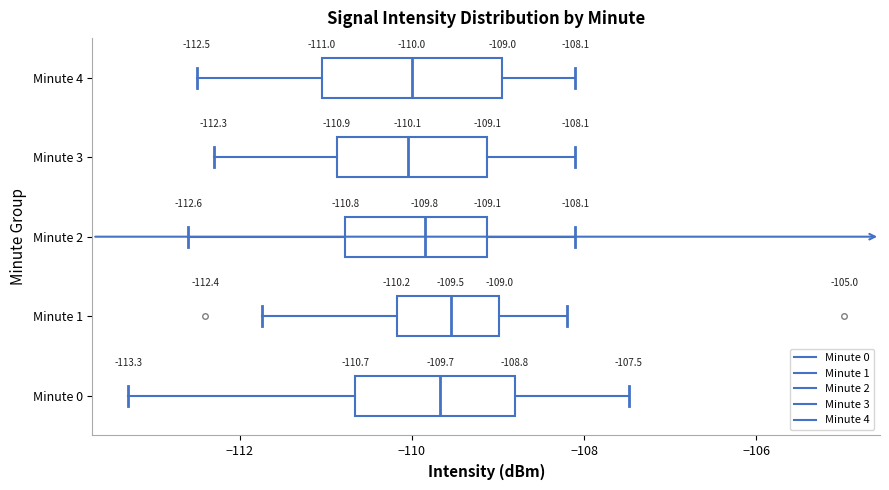

Which box is the widest, from its left edge to its right edge?

Minute 4